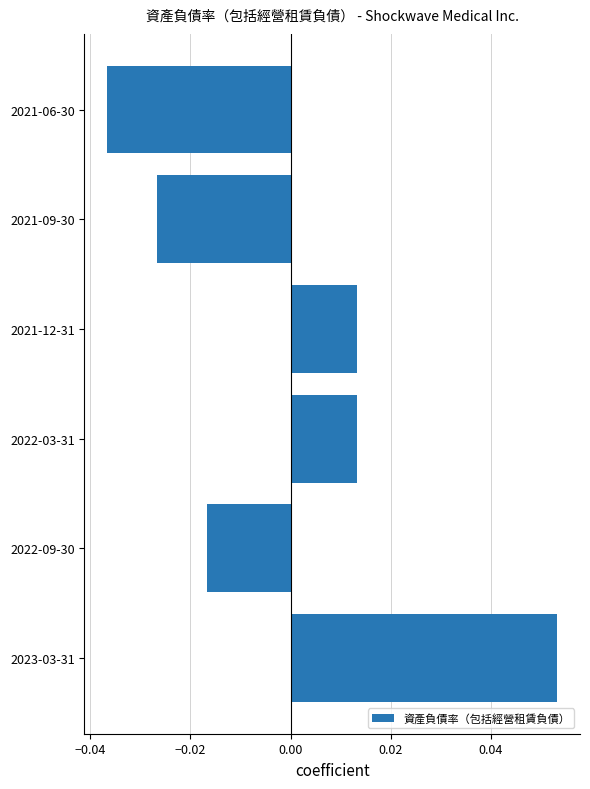

Are the bars horizontal?

Yes